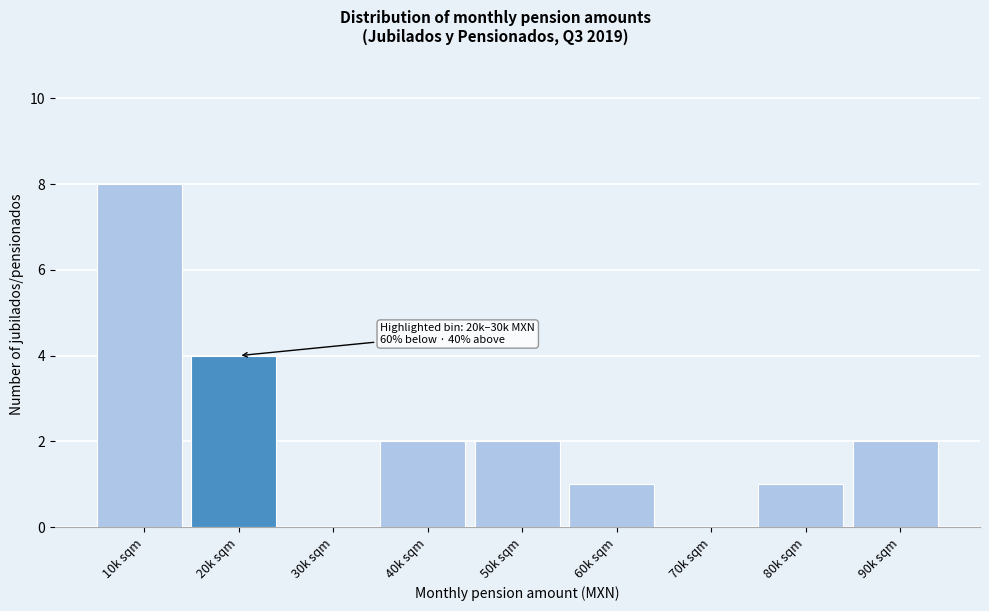

Reading left to right, extract all data points from this chart.

10k sqm=8	20k sqm=4	30k sqm=0	40k sqm=2	50k sqm=2	60k sqm=1	70k sqm=0	80k sqm=1	90k sqm=2